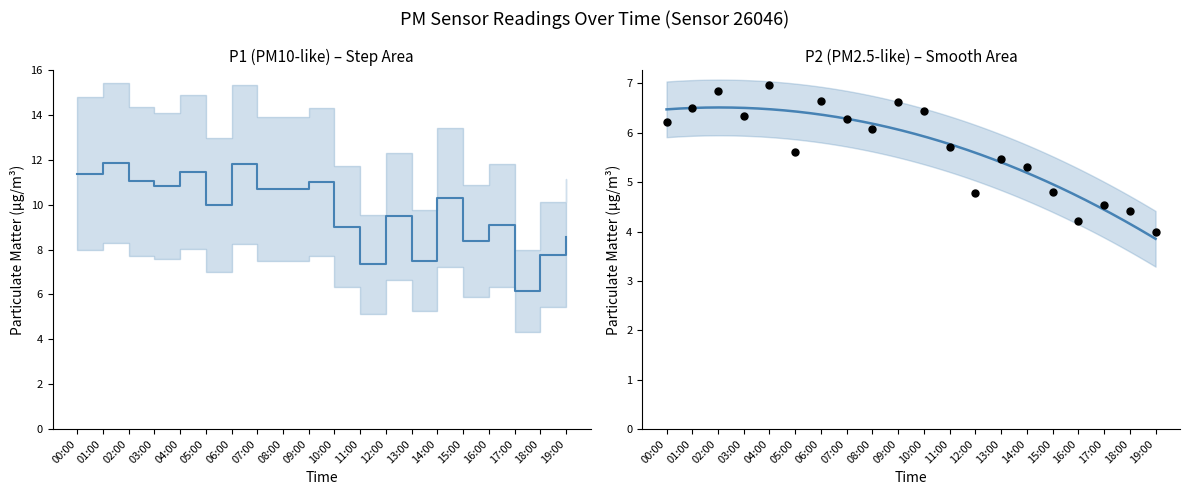

Which series contains the lowest Y value?

P2